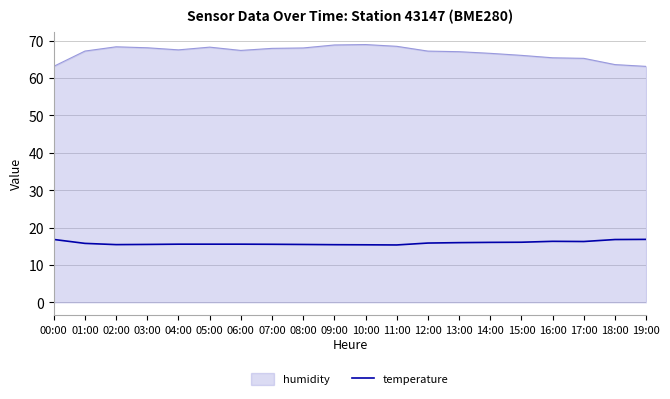

What is the maximum value shown in the chart?

69.0